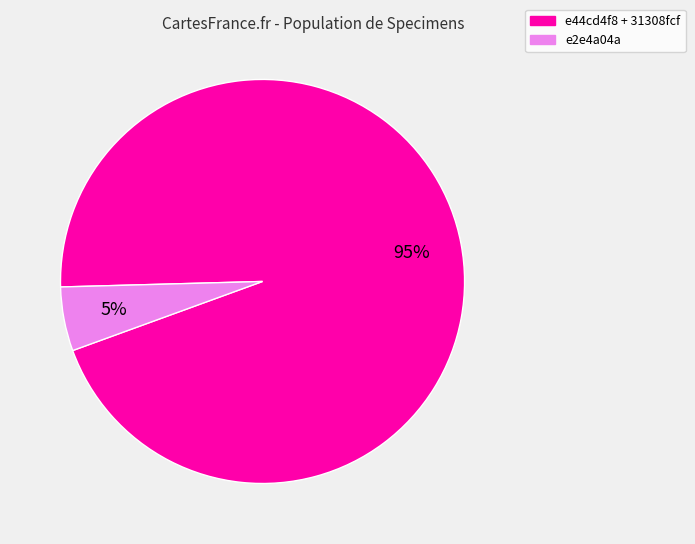

How many segments does this pie chart have?

2